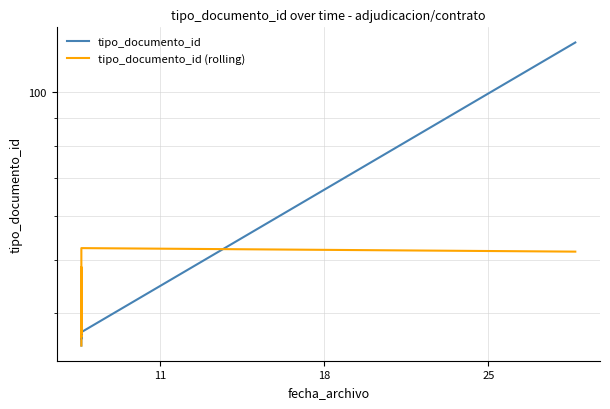

Reading left to right, what are all the values shown in this chart?

tipo_documento_id: 35.0	38.0	36.0	39.0	37.0	39.0	37.0	123.0
tipo_documento_id (rolling): 35.0	36.5	36.3	37.4	48.5	36.8	52.4	51.7